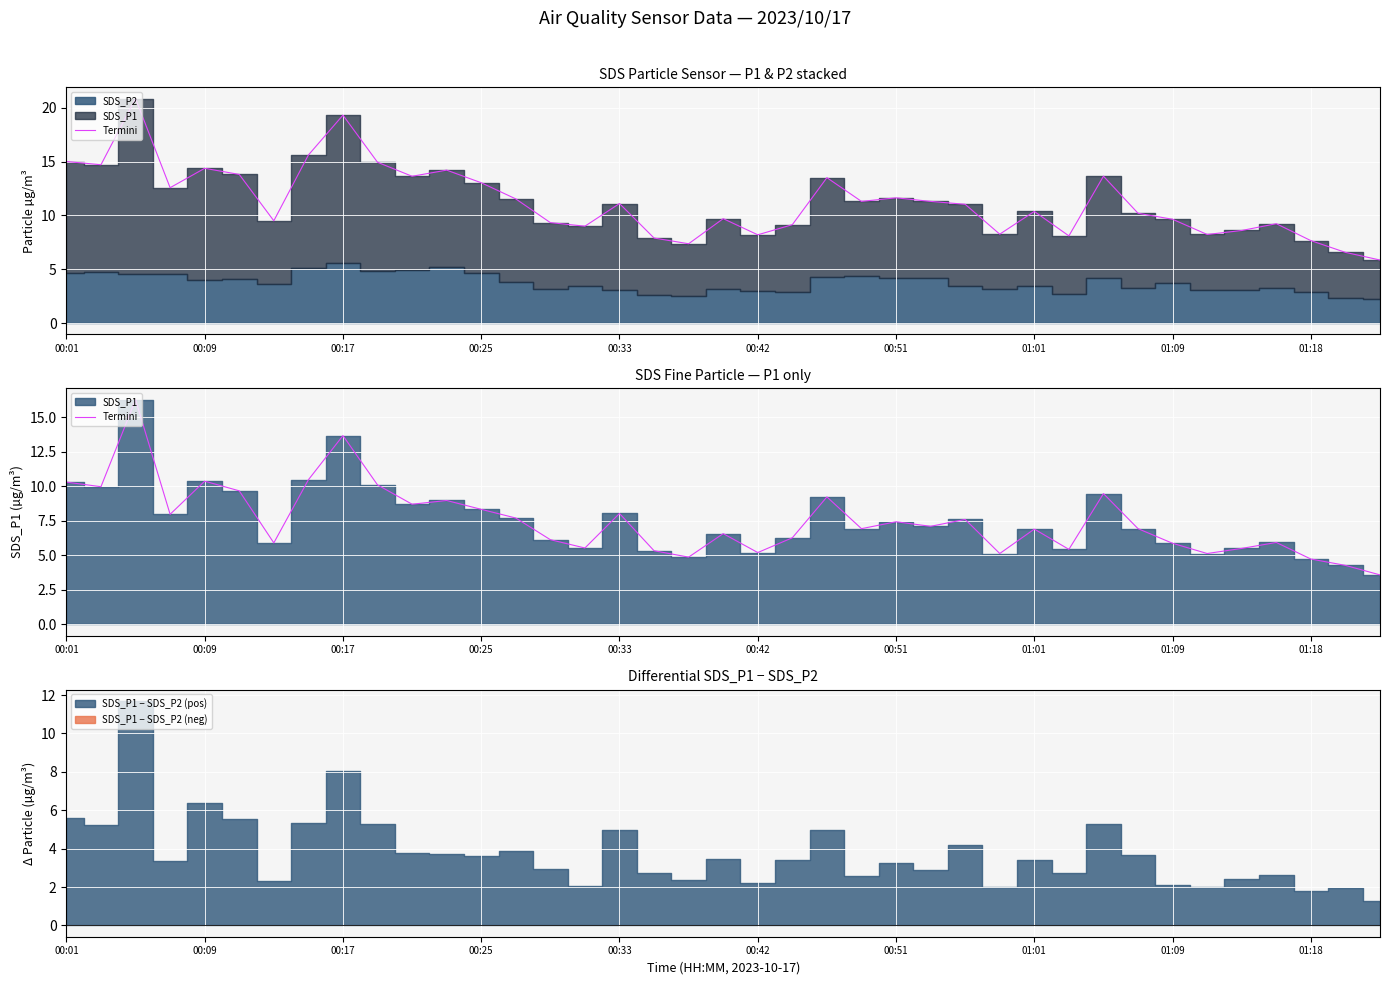

What is the change in value from 13 to 32?

-1.8